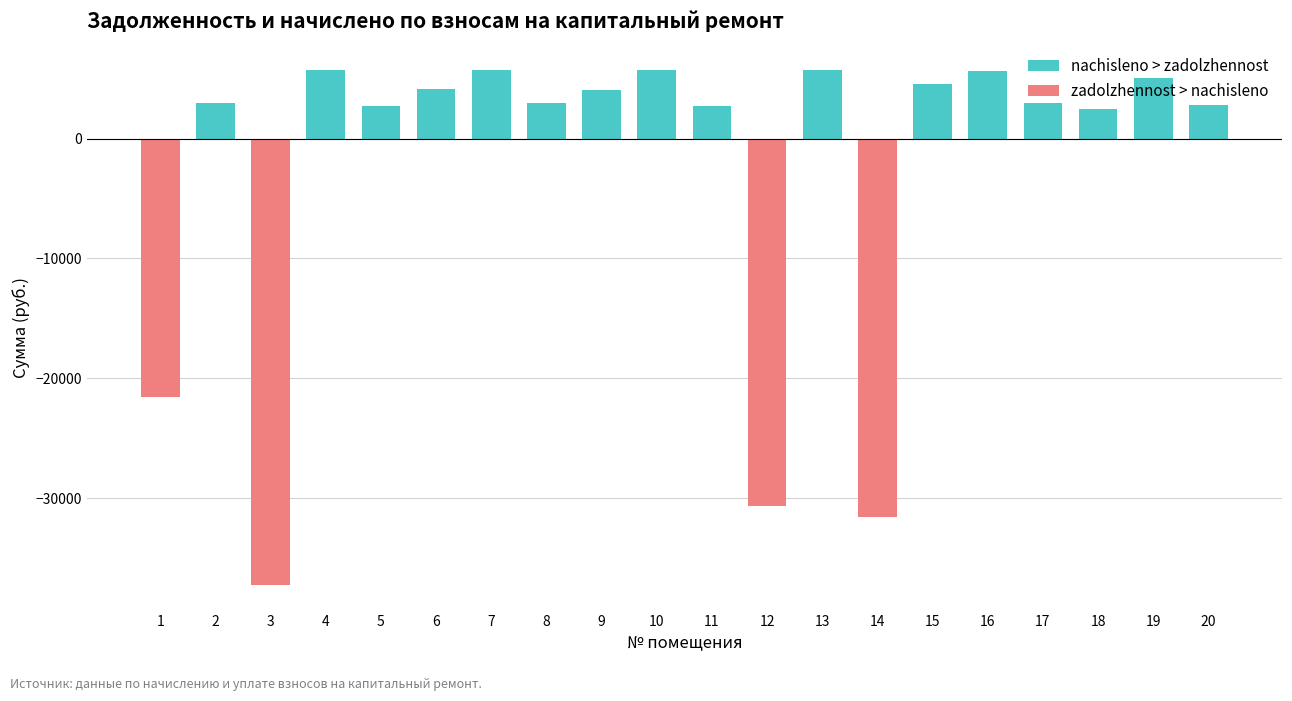

Count the number of data series in this chart.

1